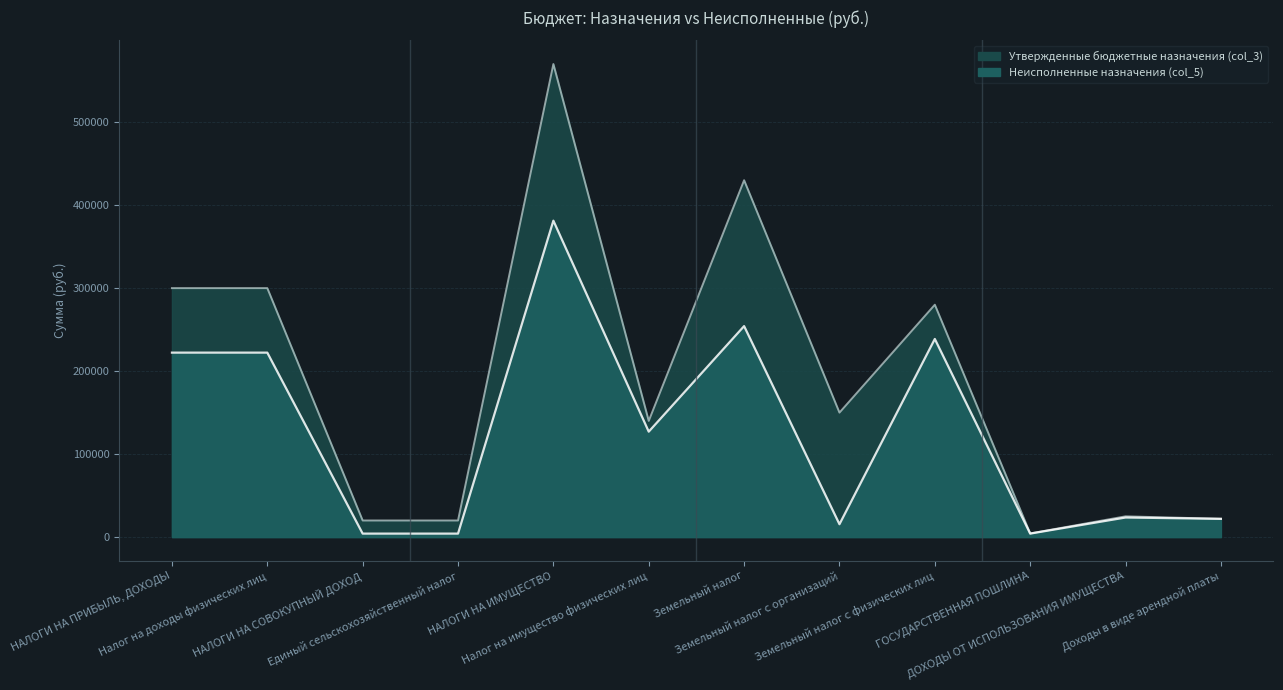

Which series has the largest range (max minus min)?

Утвержденные бюджетные назначения (col_3)